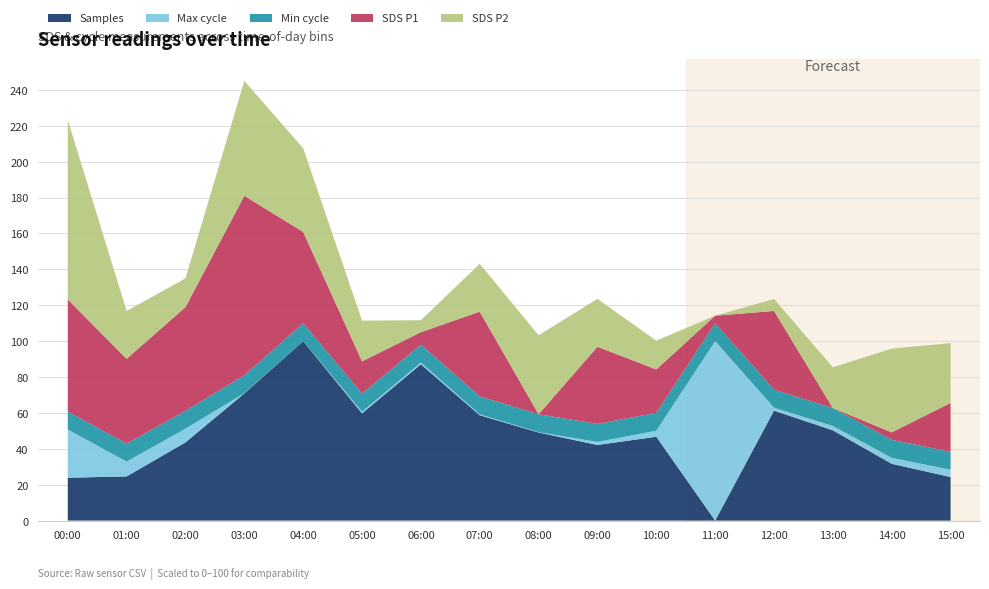

Which category has the lowest value in the Samples series?

11:00